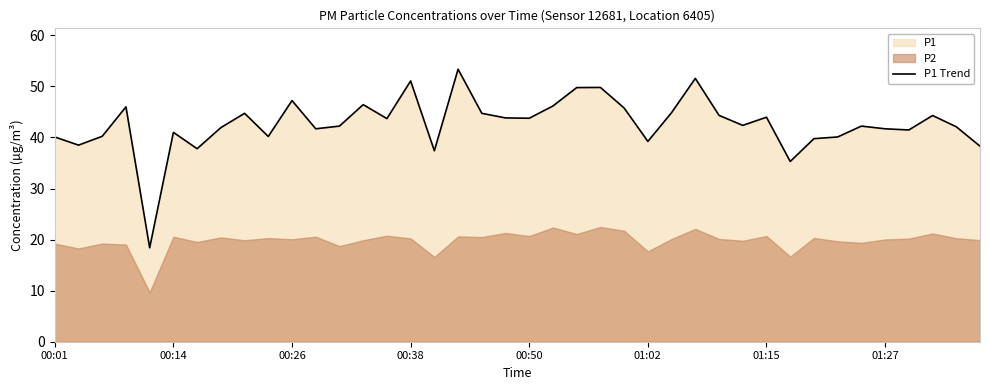

How many interior local valleys (lower than both neighbors) does the data have?

12